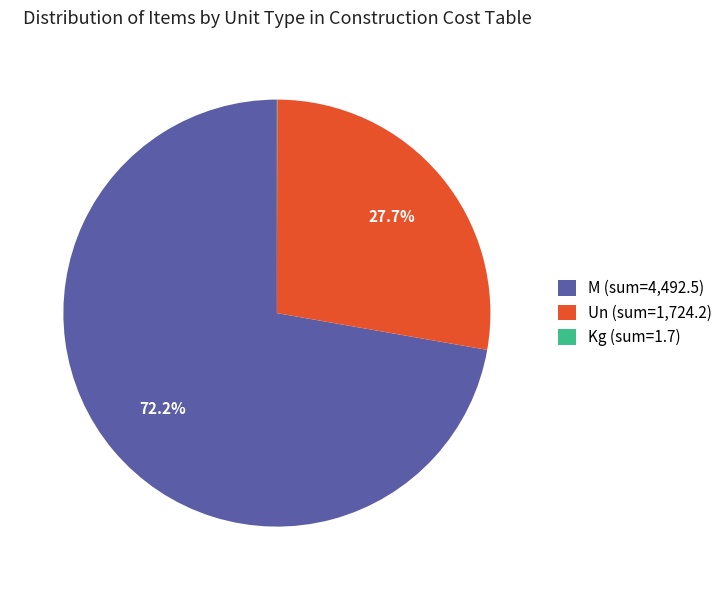

Does M (sum=4,492.5) account for over 50% of the chart?

Yes